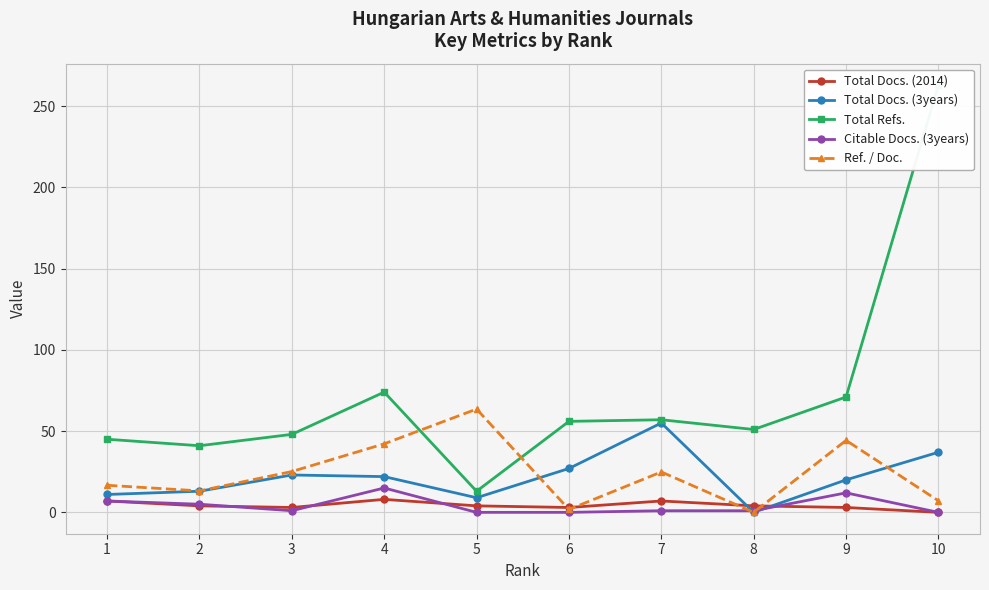

True or false: Ref. / Doc. and Total Refs. cross at least once.

True